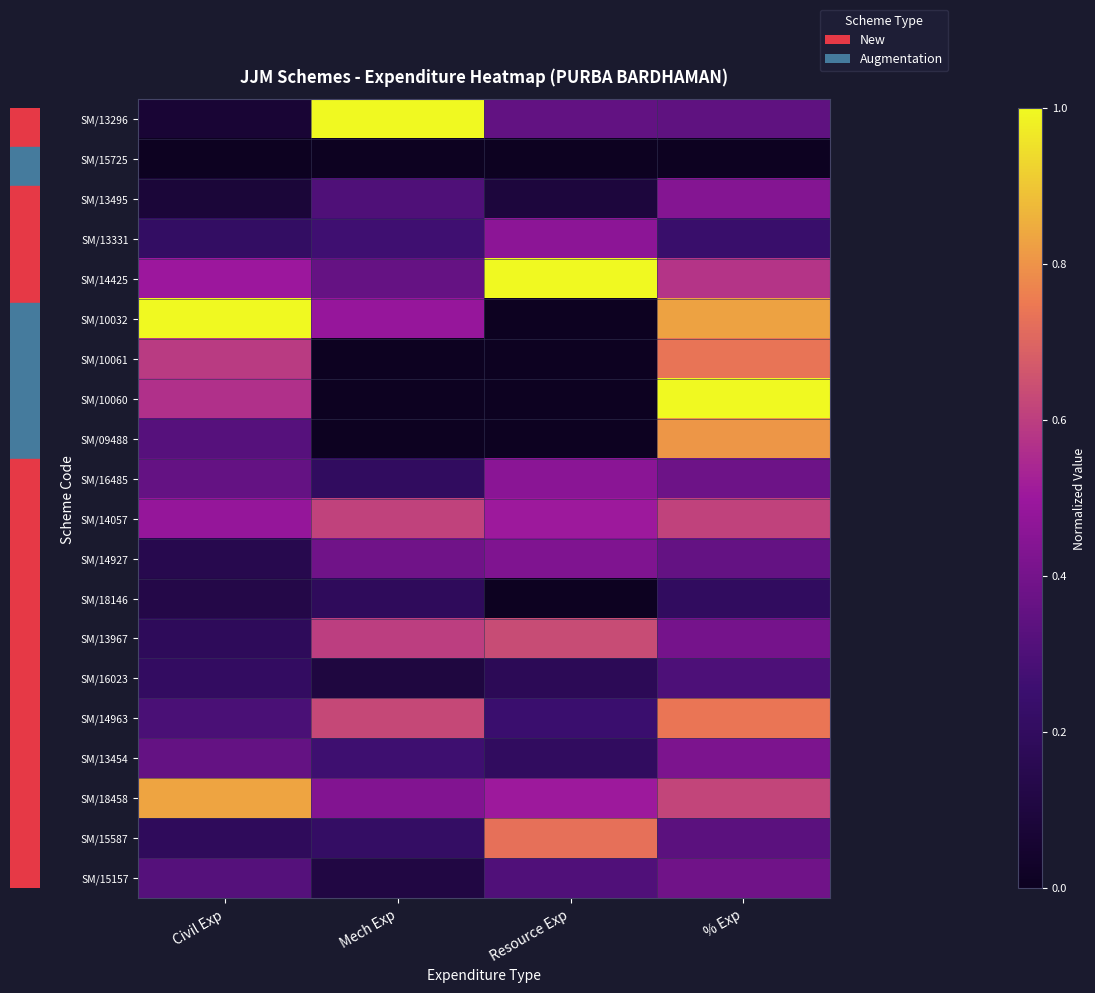

Reading right to left, list all the values displayed in this chart.

SM/13296: % Exp=0.3	Resource Exp=0.4	Mech Exp=1.0	Civil Exp=0.1
SM/15725: % Exp=0.0	Resource Exp=0.0	Mech Exp=0.0	Civil Exp=0.0
SM/13495: % Exp=0.4	Resource Exp=0.1	Mech Exp=0.3	Civil Exp=0.1
SM/13331: % Exp=0.2	Resource Exp=0.5	Mech Exp=0.3	Civil Exp=0.2
SM/14425: % Exp=0.6	Resource Exp=1.0	Mech Exp=0.4	Civil Exp=0.5
SM/10032: % Exp=0.8	Resource Exp=0.0	Mech Exp=0.5	Civil Exp=1.0
SM/10061: % Exp=0.7	Resource Exp=0.0	Mech Exp=0.0	Civil Exp=0.6
SM/10060: % Exp=1.0	Resource Exp=0.0	Mech Exp=0.0	Civil Exp=0.6
SM/09488: % Exp=0.8	Resource Exp=0.0	Mech Exp=0.0	Civil Exp=0.3
SM/16485: % Exp=0.4	Resource Exp=0.5	Mech Exp=0.2	Civil Exp=0.4
SM/14057: % Exp=0.6	Resource Exp=0.5	Mech Exp=0.6	Civil Exp=0.5
SM/14927: % Exp=0.4	Resource Exp=0.4	Mech Exp=0.4	Civil Exp=0.1
SM/18146: % Exp=0.2	Resource Exp=0.0	Mech Exp=0.2	Civil Exp=0.1
SM/13967: % Exp=0.4	Resource Exp=0.6	Mech Exp=0.6	Civil Exp=0.2
SM/16023: % Exp=0.3	Resource Exp=0.2	Mech Exp=0.1	Civil Exp=0.2
SM/14963: % Exp=0.7	Resource Exp=0.2	Mech Exp=0.6	Civil Exp=0.3
SM/13454: % Exp=0.4	Resource Exp=0.2	Mech Exp=0.3	Civil Exp=0.4
SM/18458: % Exp=0.6	Resource Exp=0.5	Mech Exp=0.4	Civil Exp=0.8
SM/15587: % Exp=0.3	Resource Exp=0.7	Mech Exp=0.2	Civil Exp=0.2
SM/15157: % Exp=0.4	Resource Exp=0.3	Mech Exp=0.1	Civil Exp=0.3